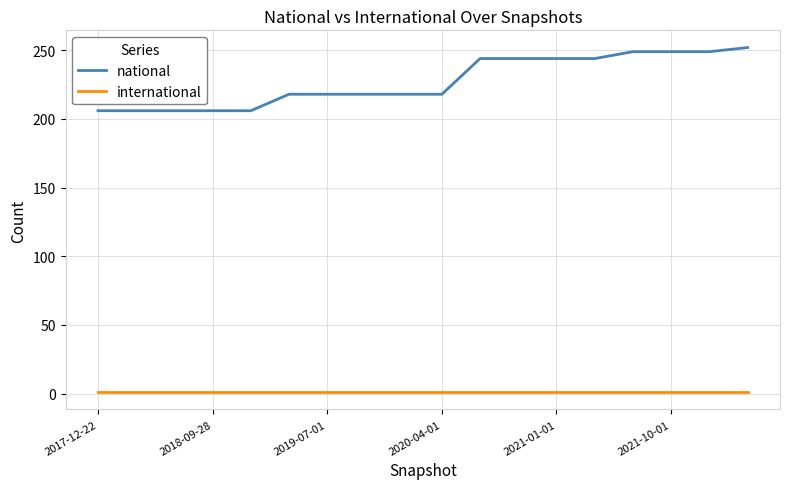

List the series in order of their peak value, highest first.

national, international